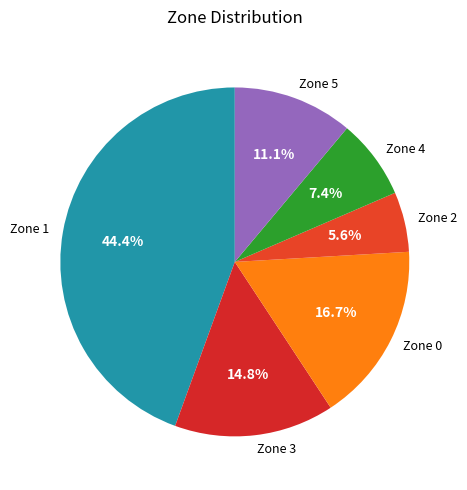

To the nearest percent, what portion does Zone 3 represent?

15%